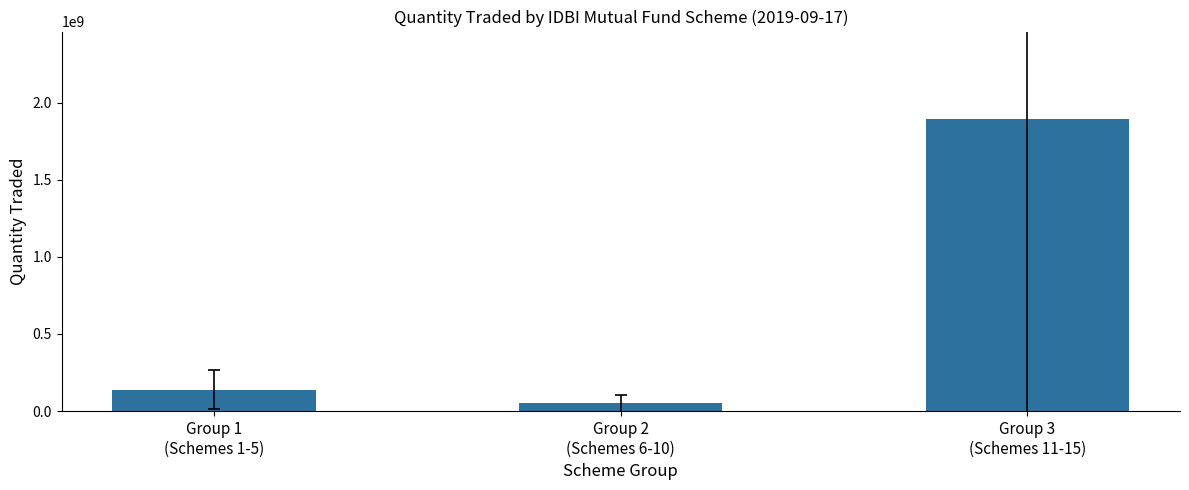

Approximately how many times larger is the value at Group 1
(Schemes 1-5) compared to Group 3
(Schemes 11-15)?

0.1